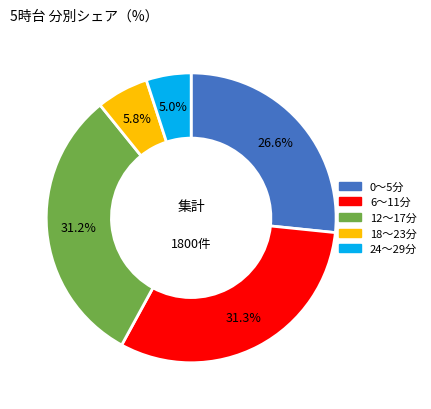

Is there any slice that represents more than half of the pie?

No